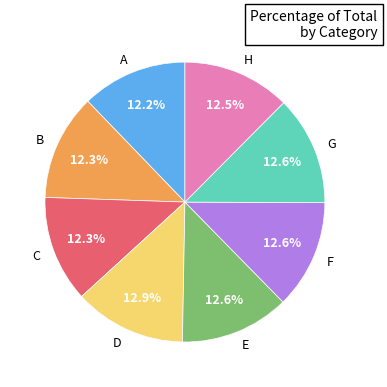

What is the total percentage of G and H?

25.1%